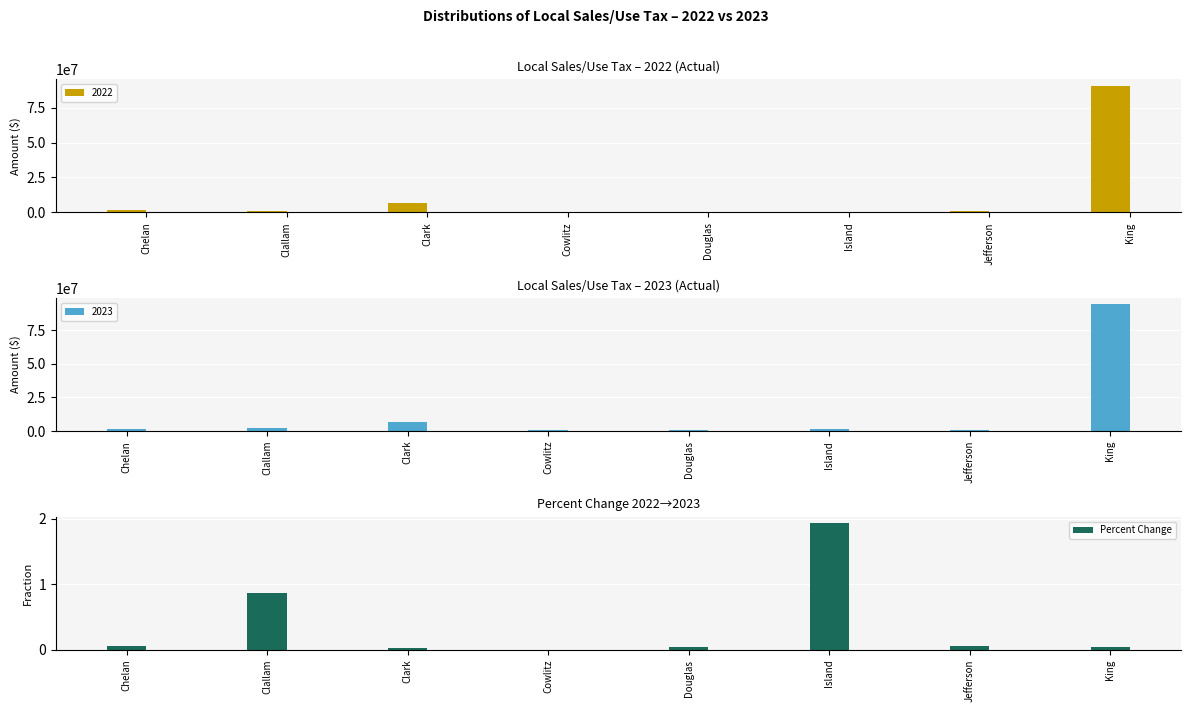

How many positive values are there?

7